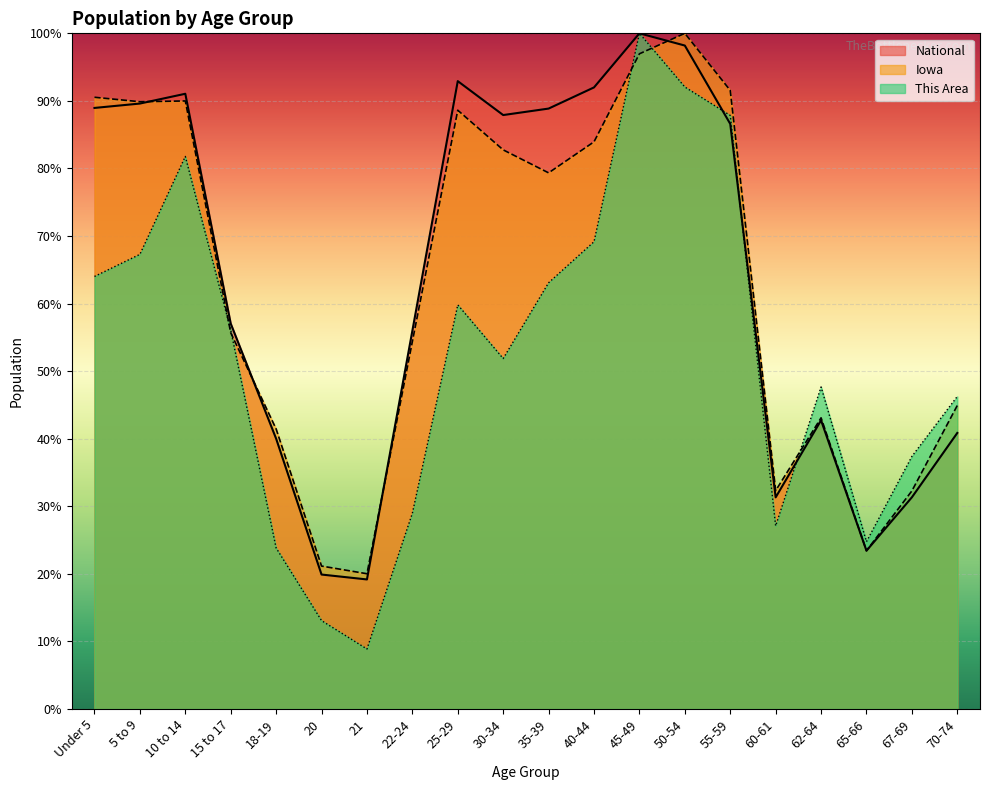

How many categories are shown in the chart?

20